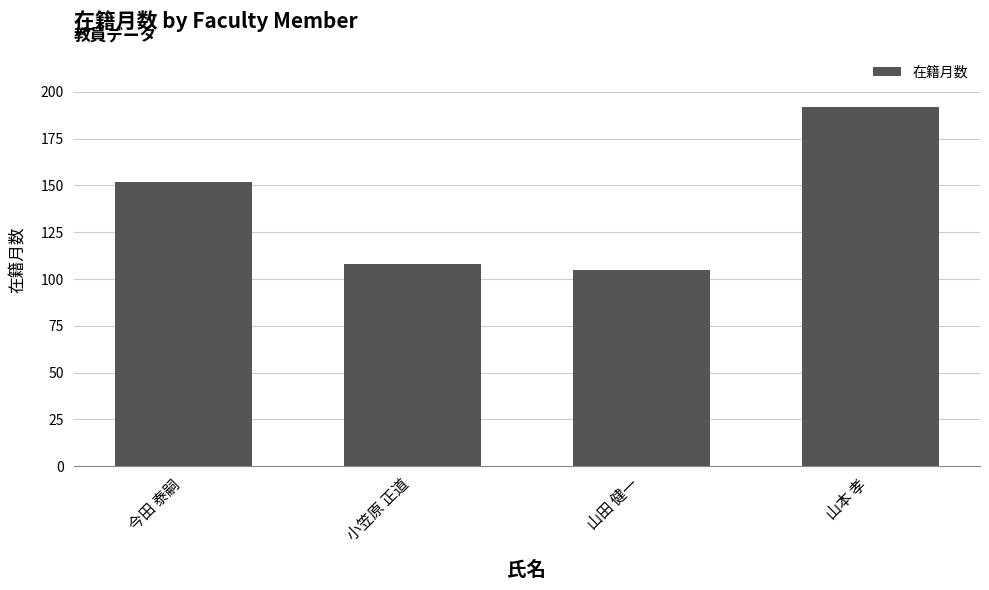

What is the minimum value shown in the chart?

105